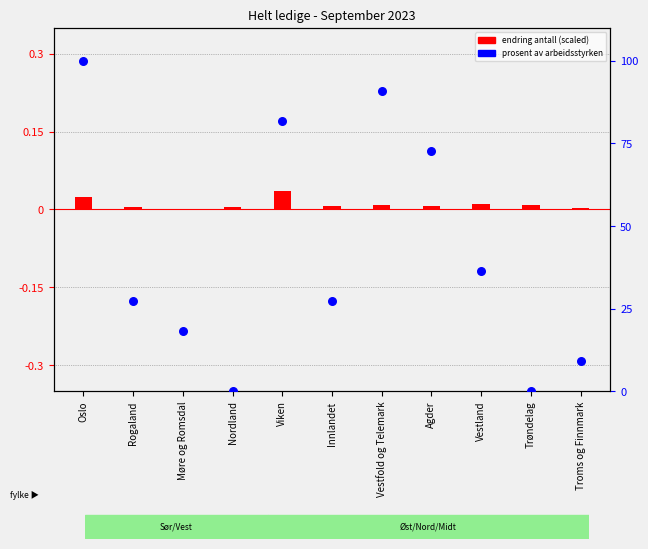

What is the change in value from Rogaland to Agder?

+45.5